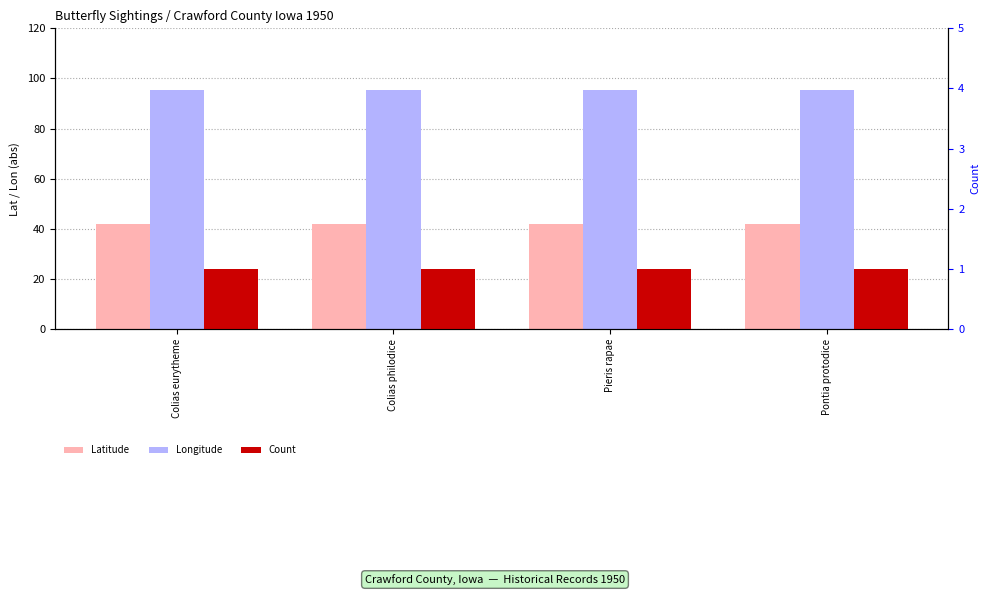

Reading left to right, transcribe all the data shown in this chart.

Latitude: 42.0	42.0	42.0	42.0
Longitude: 95.3	95.3	95.3	95.3
Count: 1.0	1.0	1.0	1.0